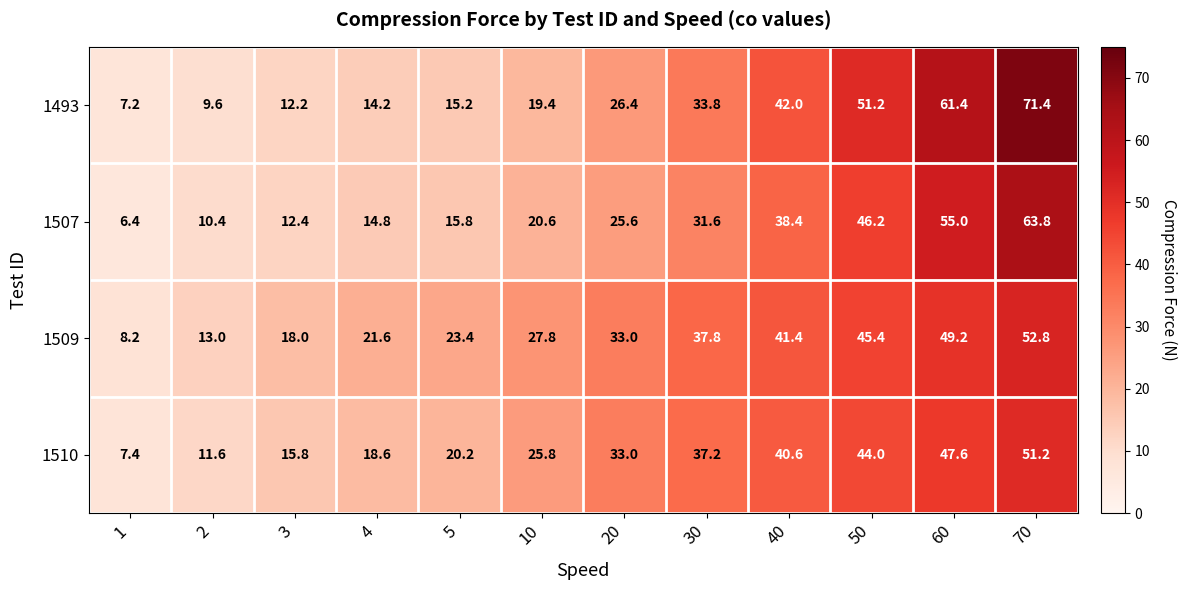

What is the difference between the second highest and minimum values in the 1509 series?

41.0